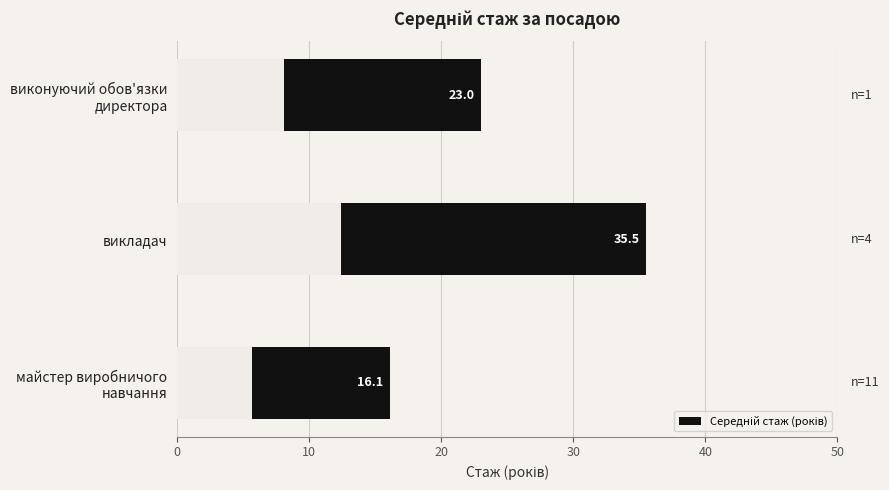

The chart shows a value of 16.1 at майстер виробничого навчання. True or false?

True